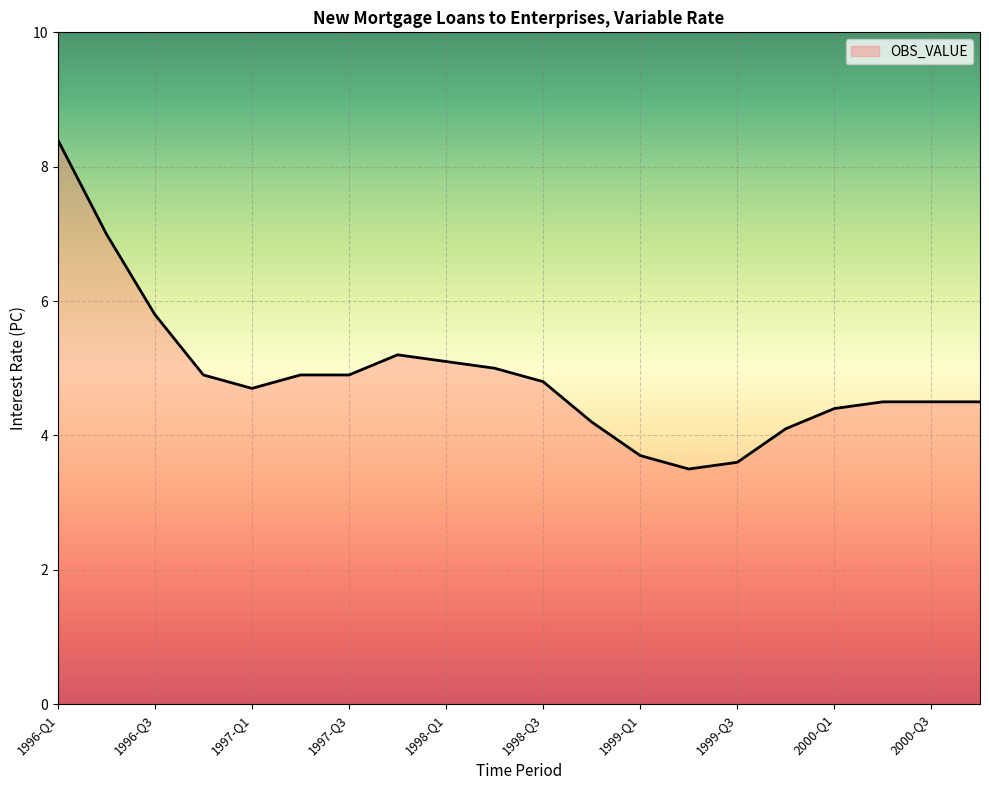

What is the difference between the maximum and second lowest values?

4.8